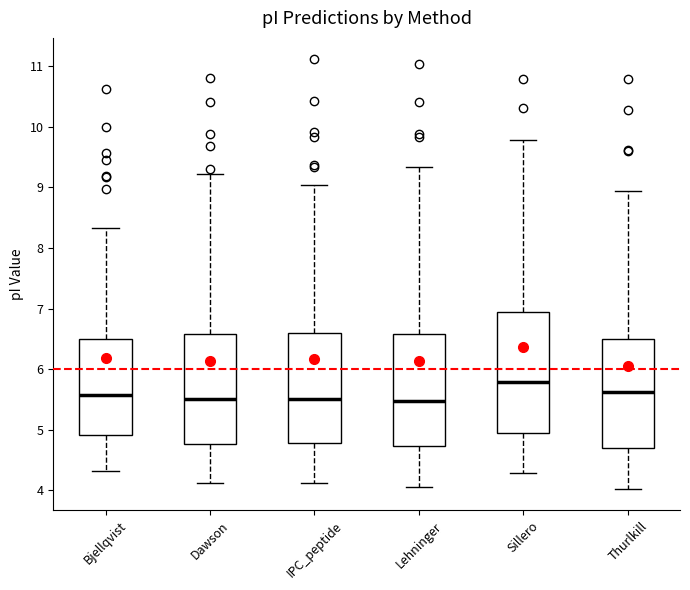

Which box's median line is the highest?

Sillero